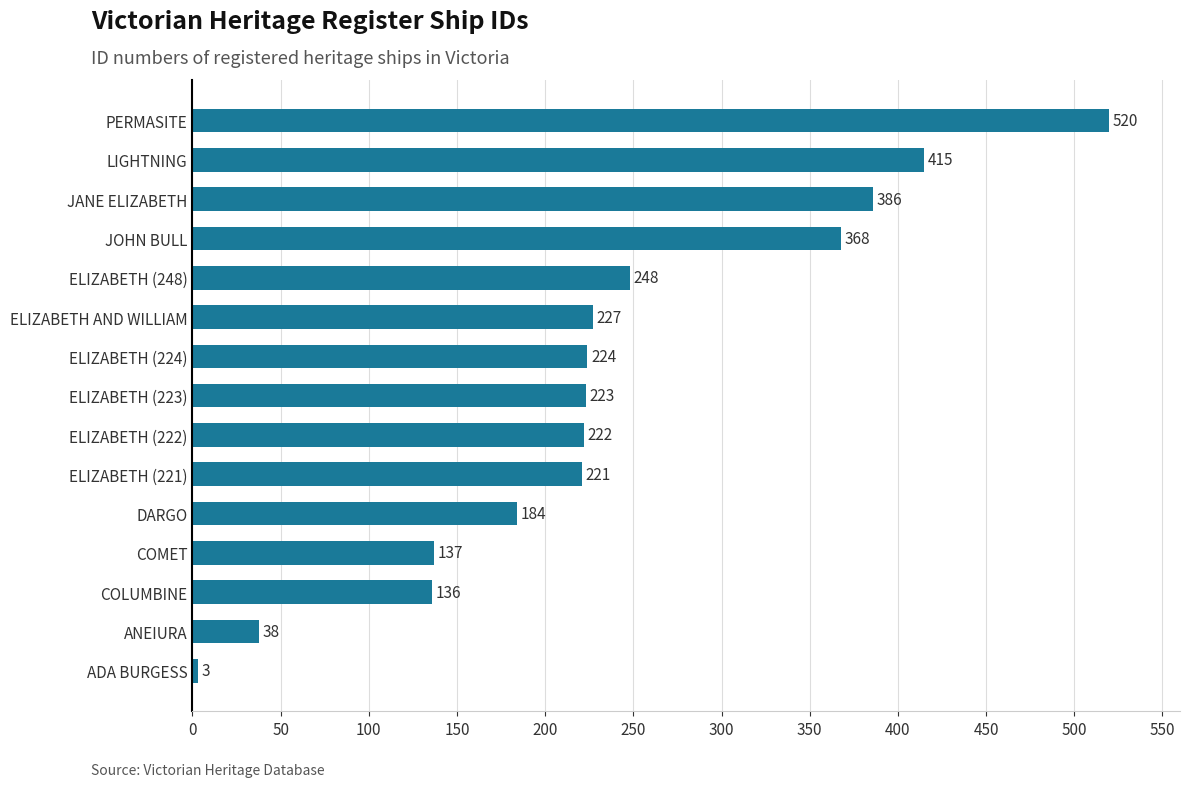

At which category does the chart reach its minimum across all series?

ADA BURGESS